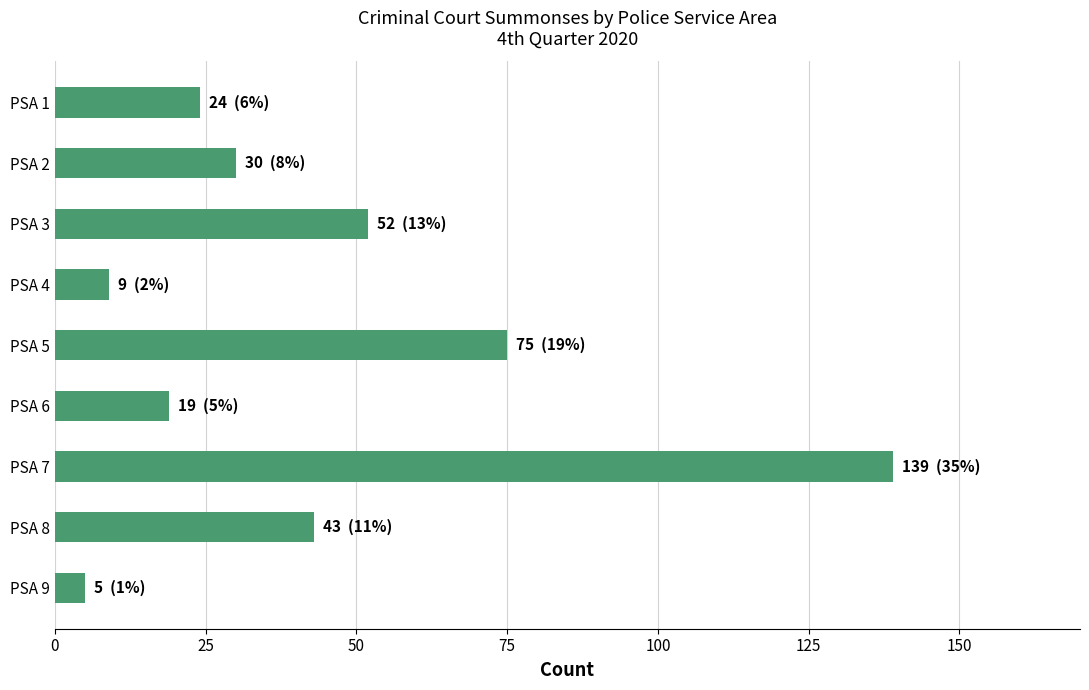

What is the average value?

44